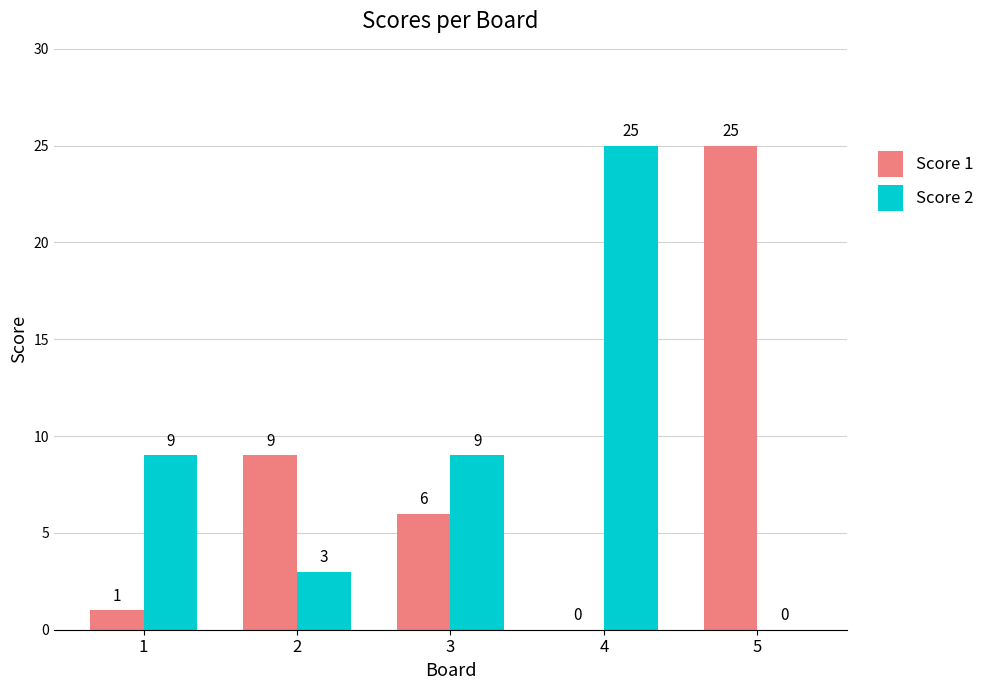

The Score 2 series shows 9 at 1. True or false?

True